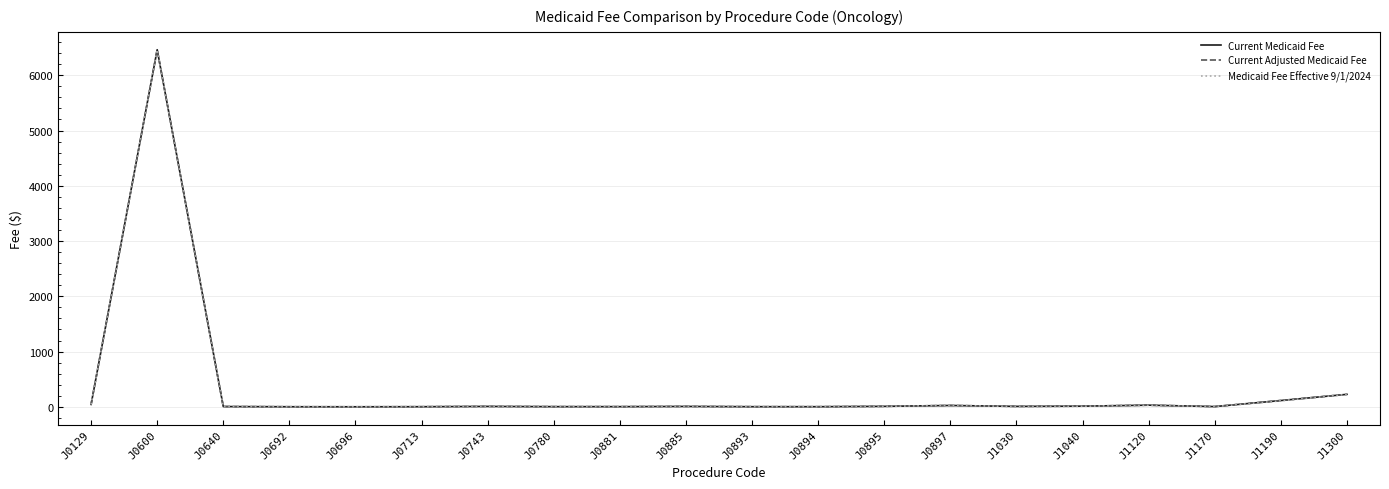

True or false: Medicaid Fee Effective 9/1/2024 has a value of 2.9 at J1040.

False